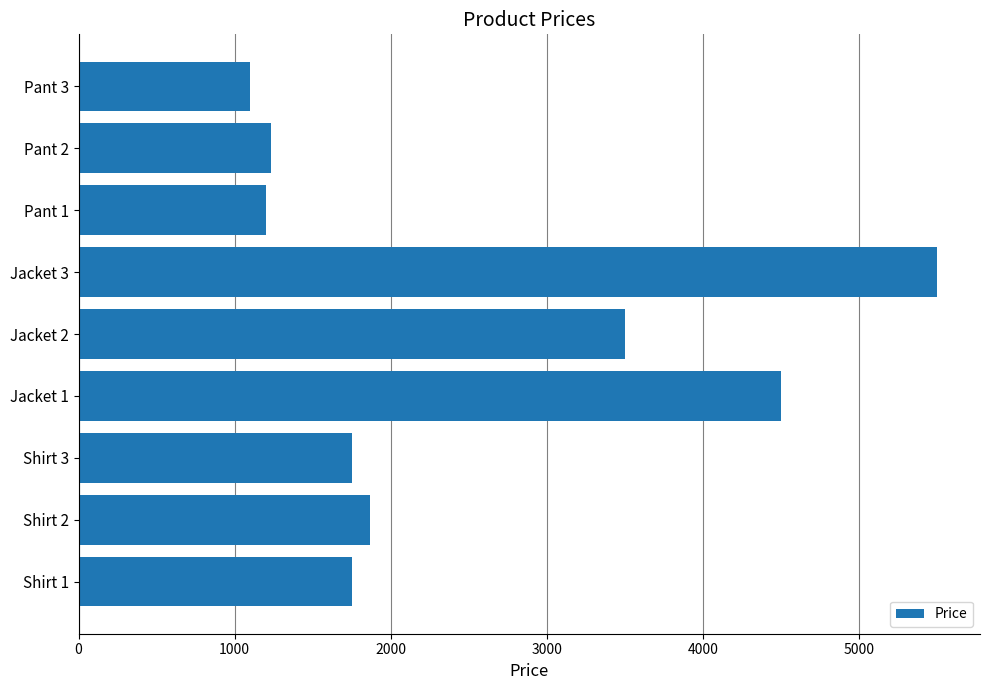

What is the change in value from Jacket 3 to Pant 2?

-4270